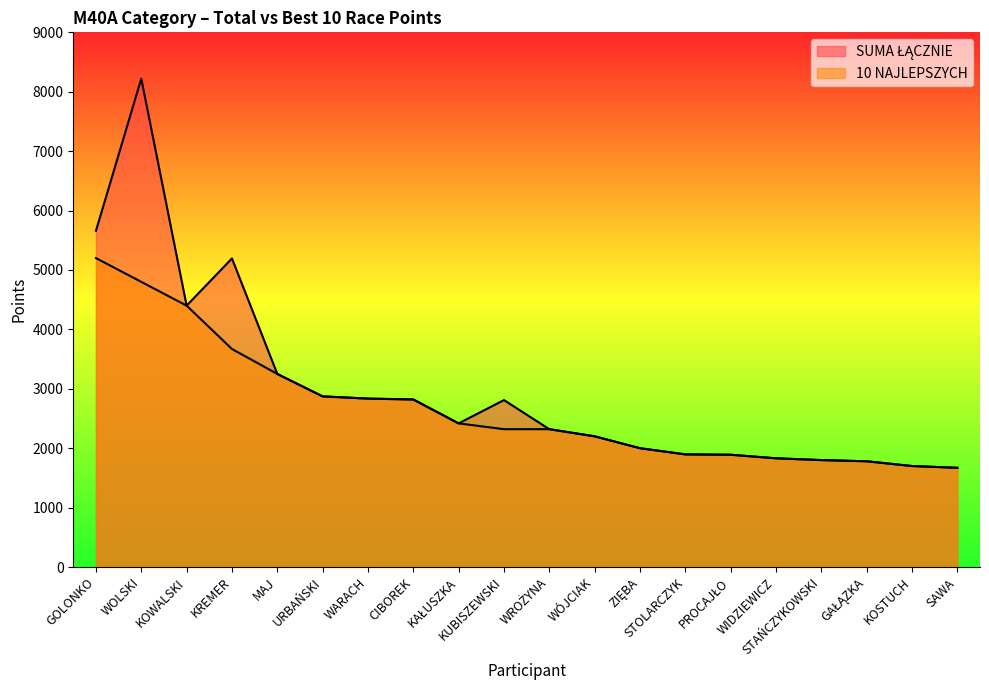

Between CIBOREK and WOLSKI, which is larger?

WOLSKI